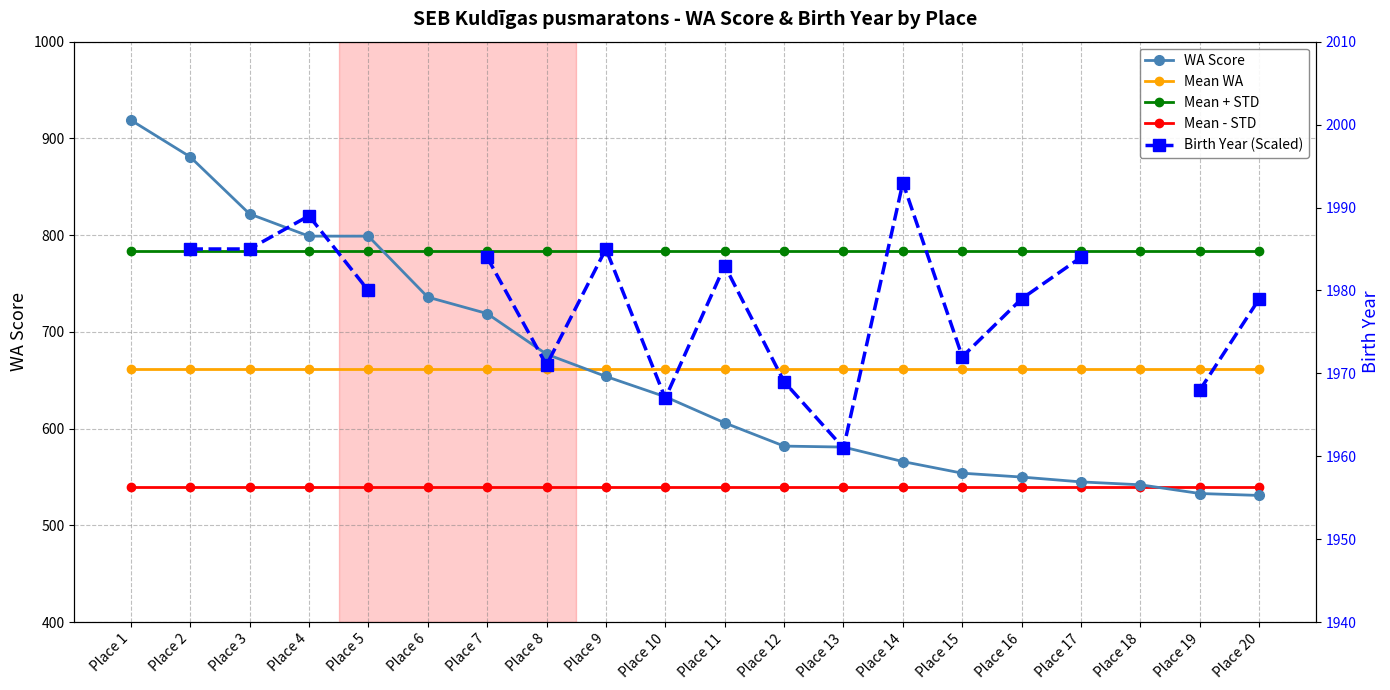

What is the value of the Mean - STD point at the 15th from the left?

539.3